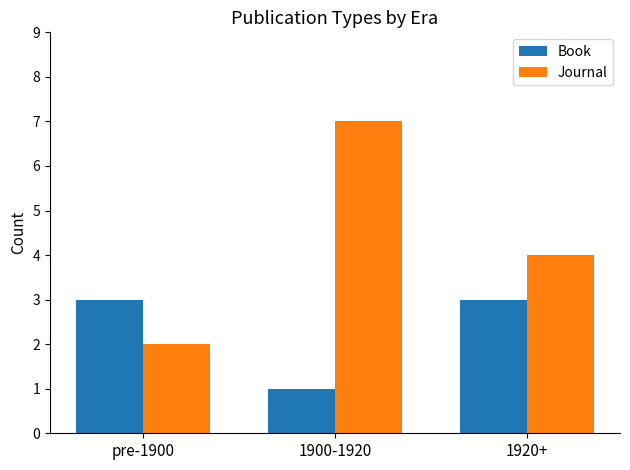

Count the number of categories in the chart.

3